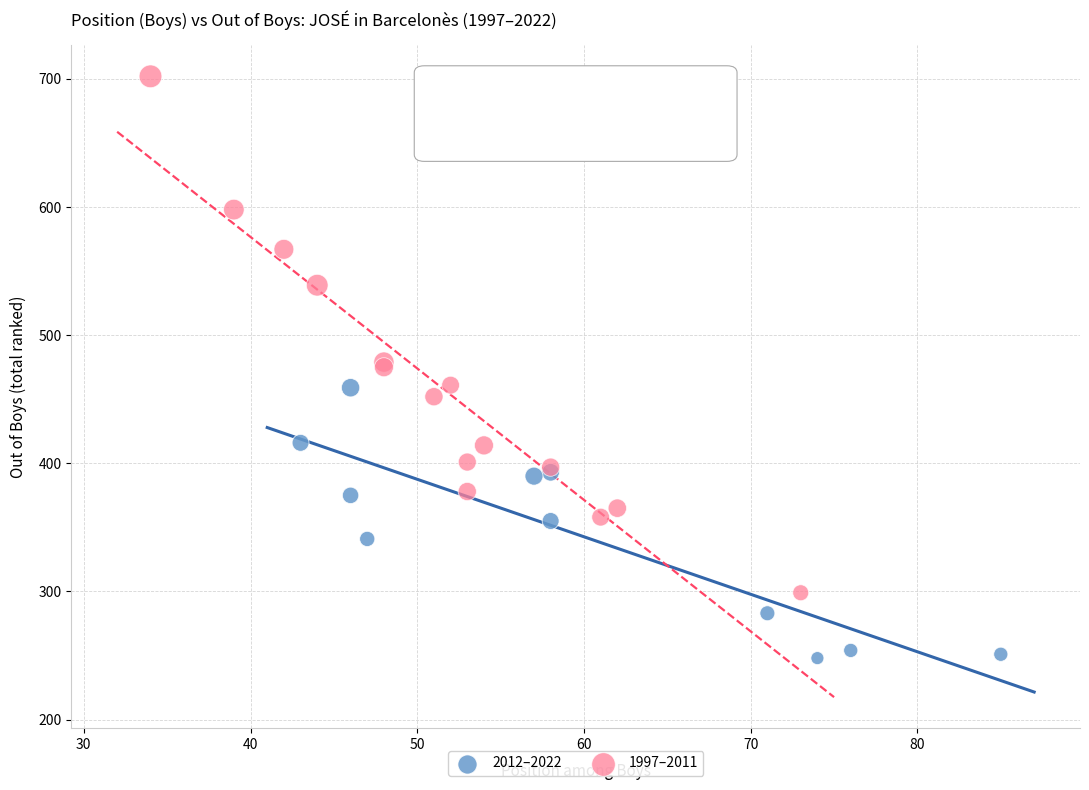

Which series reaches the maximum Y coordinate?

1997–2011